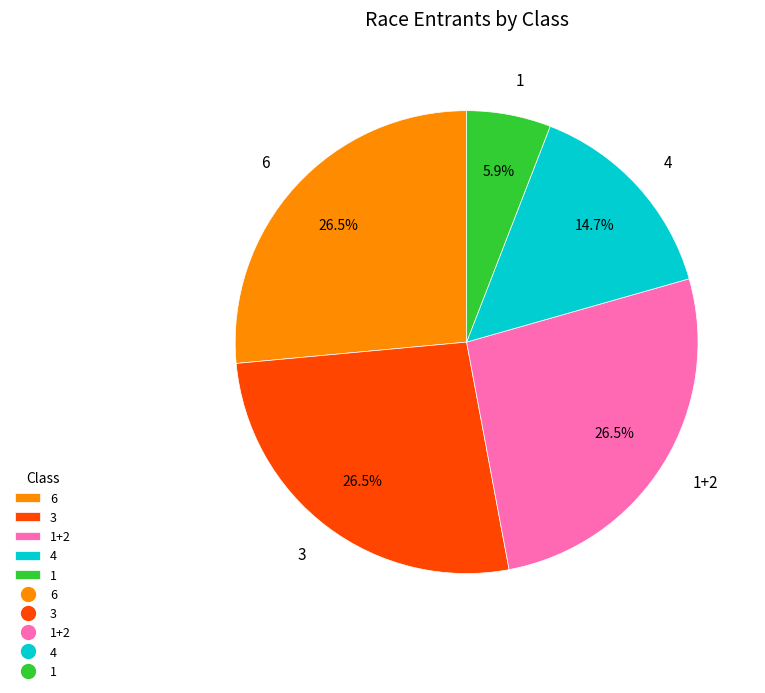

What is the smallest slice in the pie chart?

1